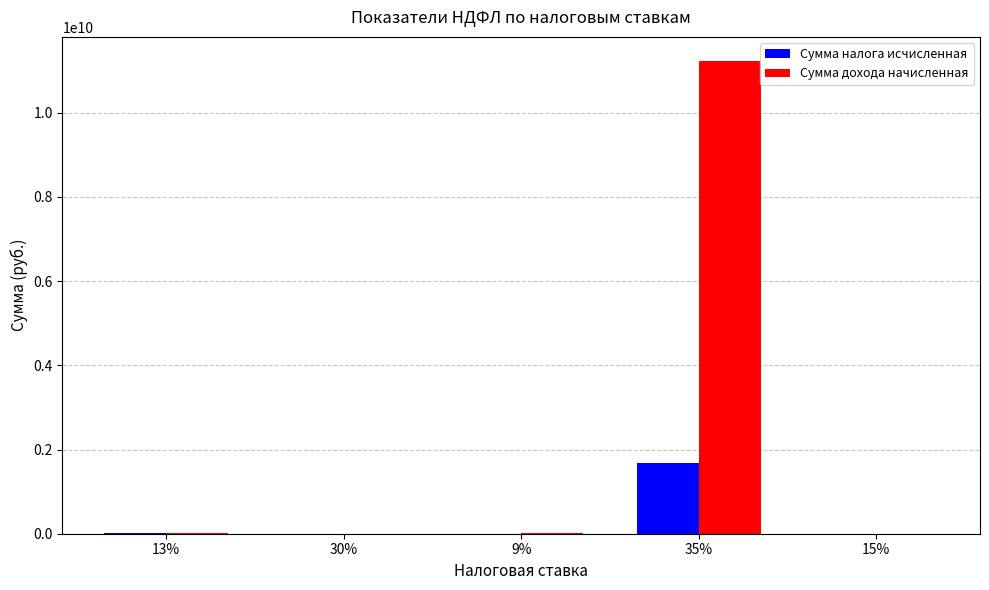

What is the maximum value for Сумма дохода начисленная?

11237131272